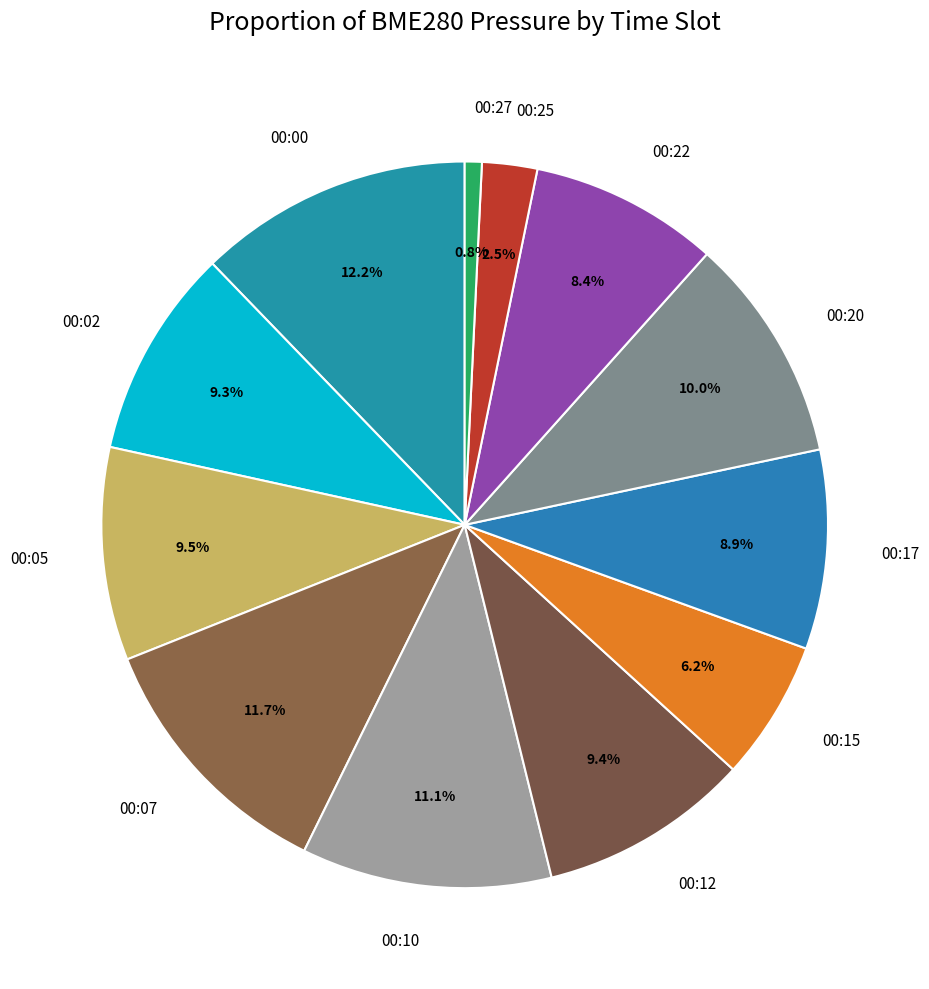

To the nearest percent, what is the average slice percentage?

8%